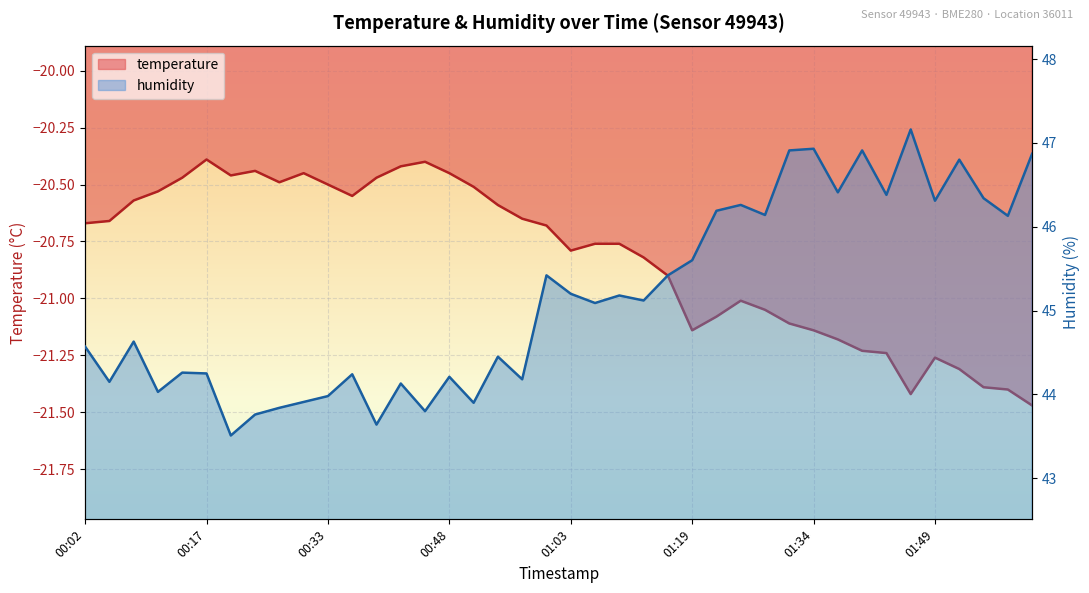

Count the number of data series in this chart.

2